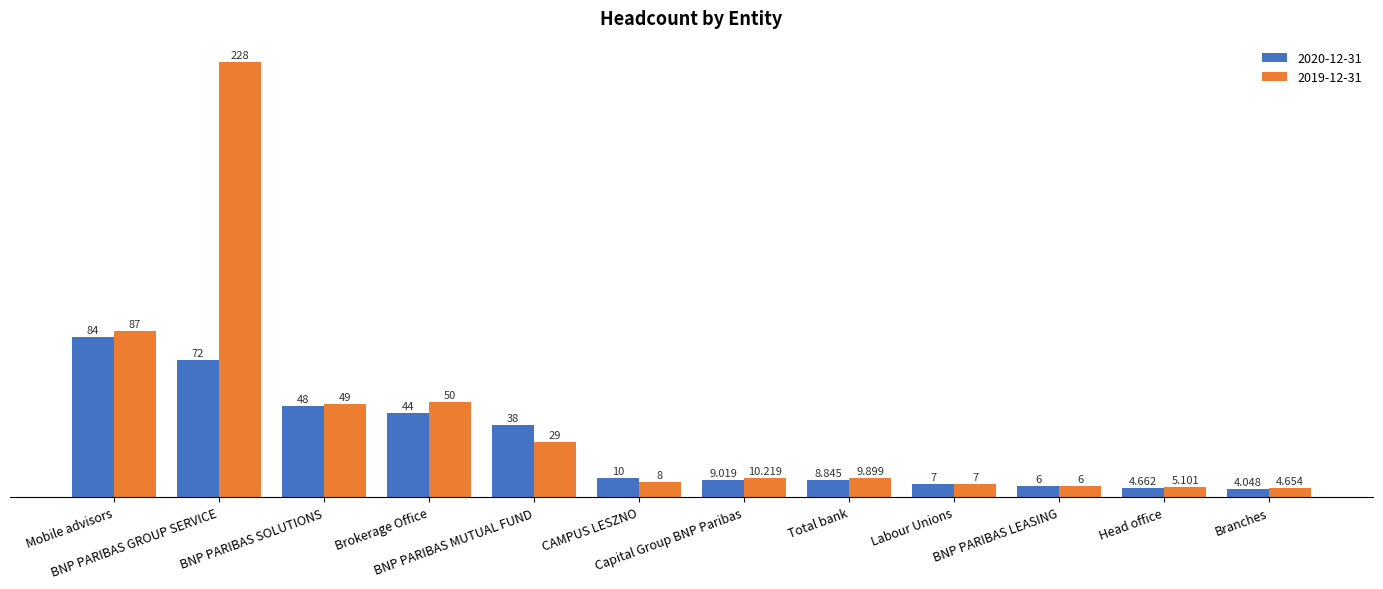

Which series has the widest spread of values?

2019-12-31